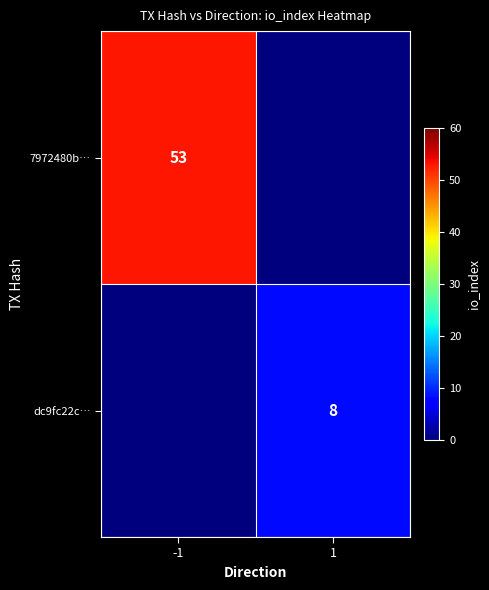

The 7972480b… series shows 21 at -1. True or false?

False